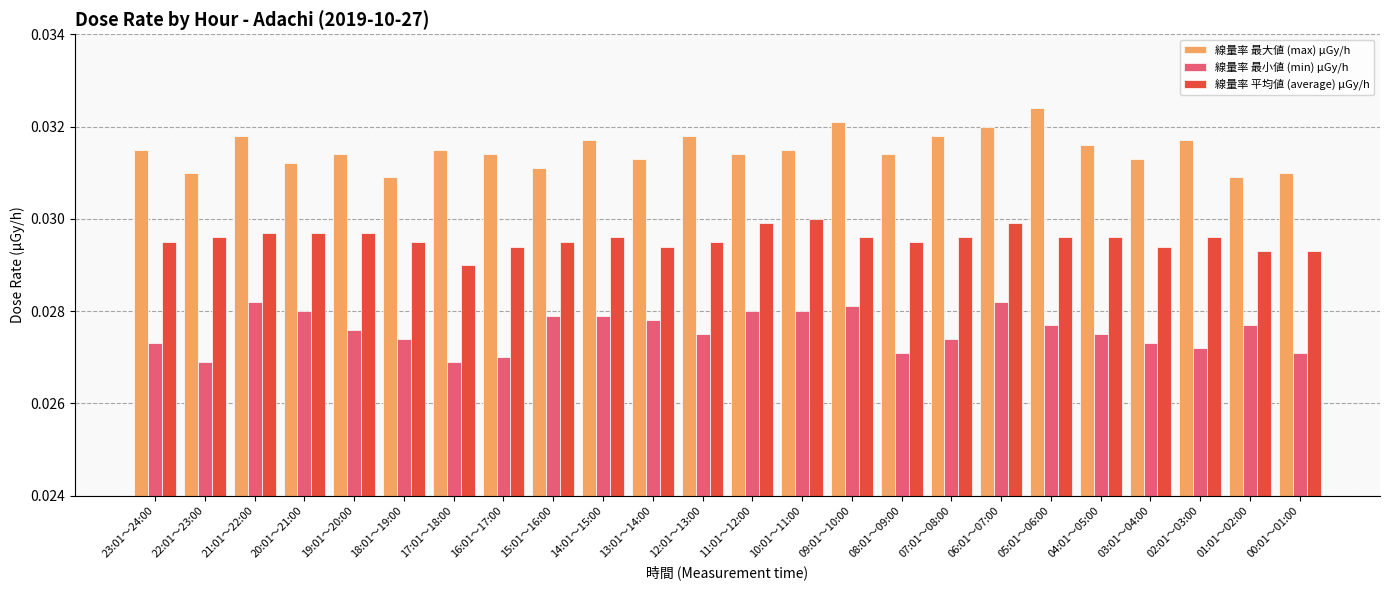

How many categories are shown in the chart?

24